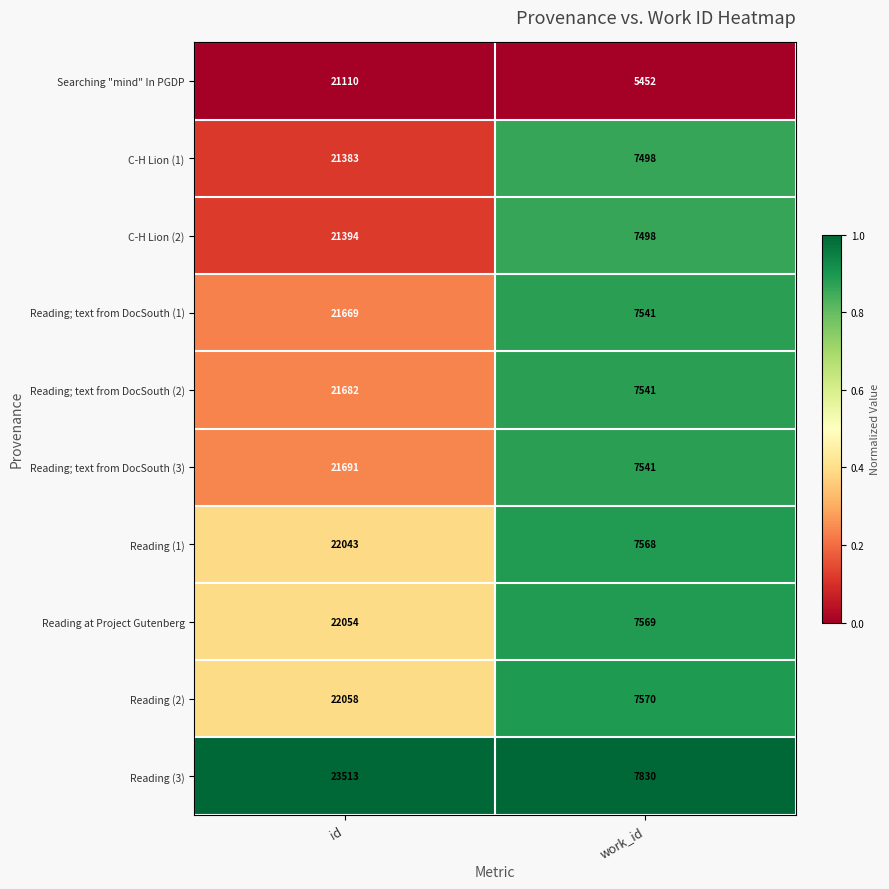

Which series has the largest range (max minus min)?

Reading (3)